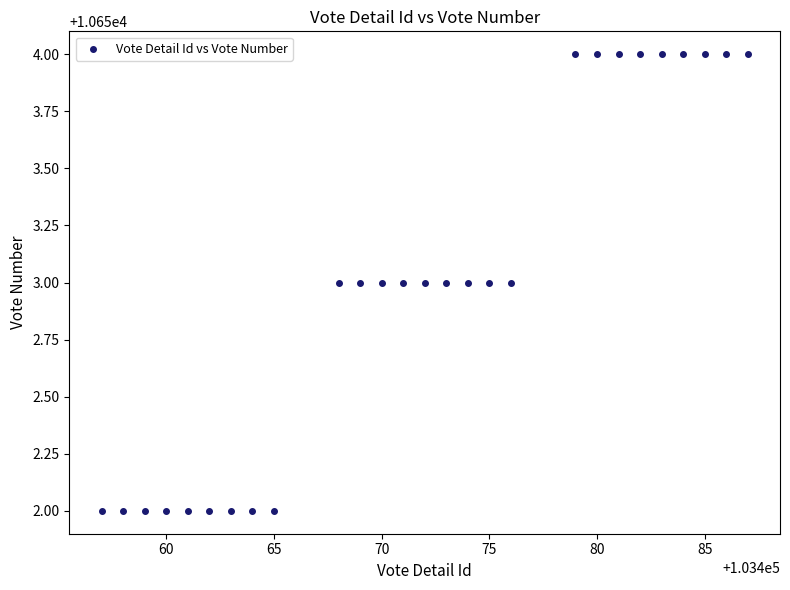

What is the range of X values (max minus min)?

30